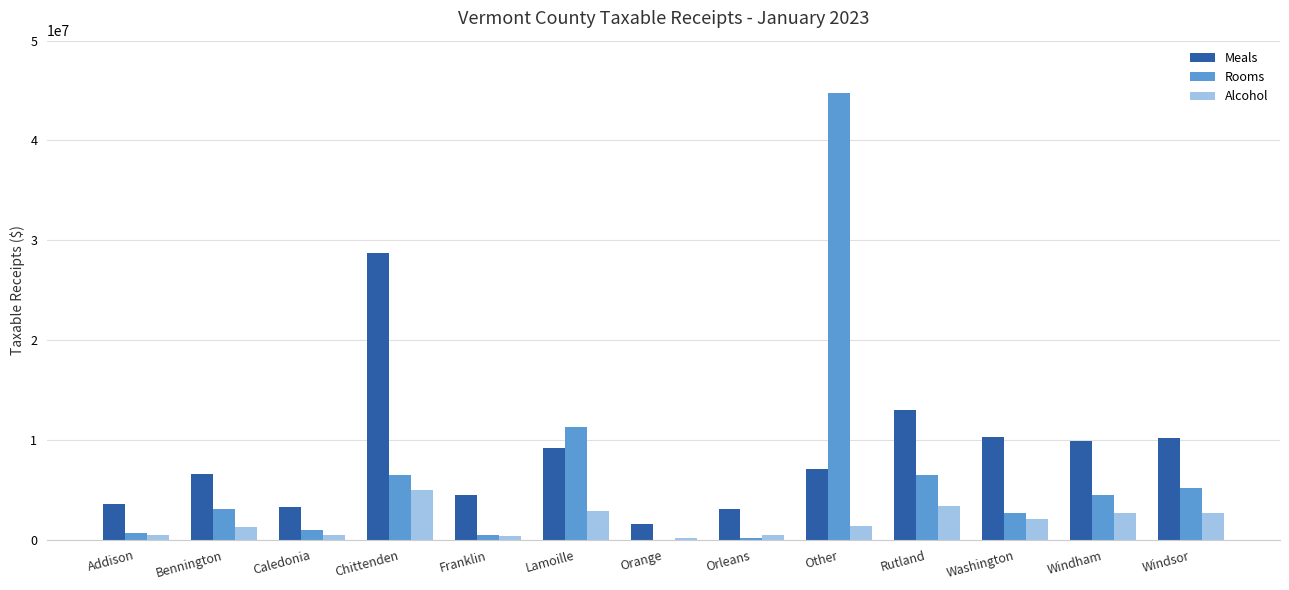

Where is Meals nearest to the value 15166087?

Rutland